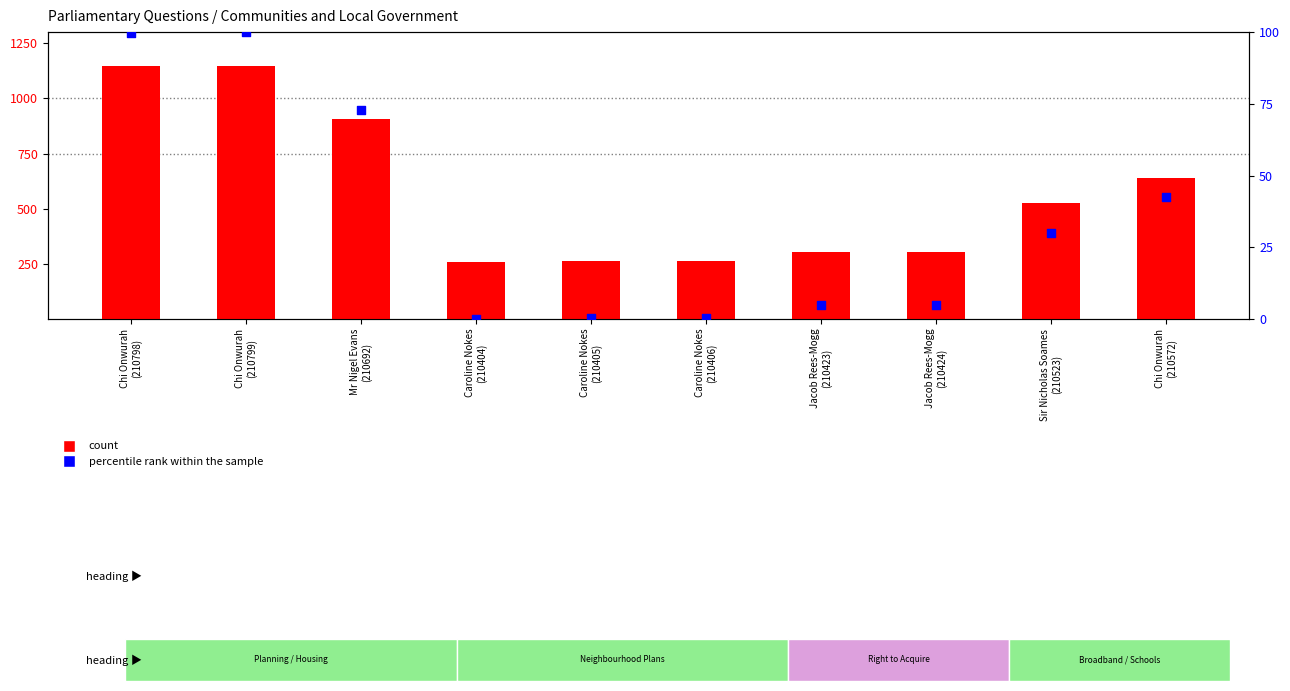

Which series has the widest spread of Y values?

count